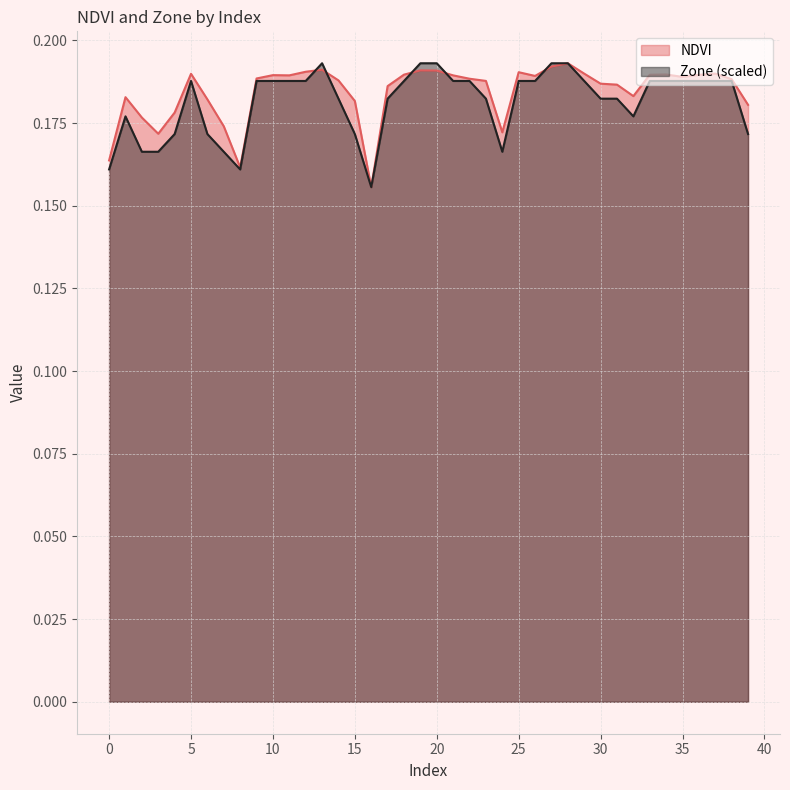

Count the Zone values in the range 0 to 1.

40